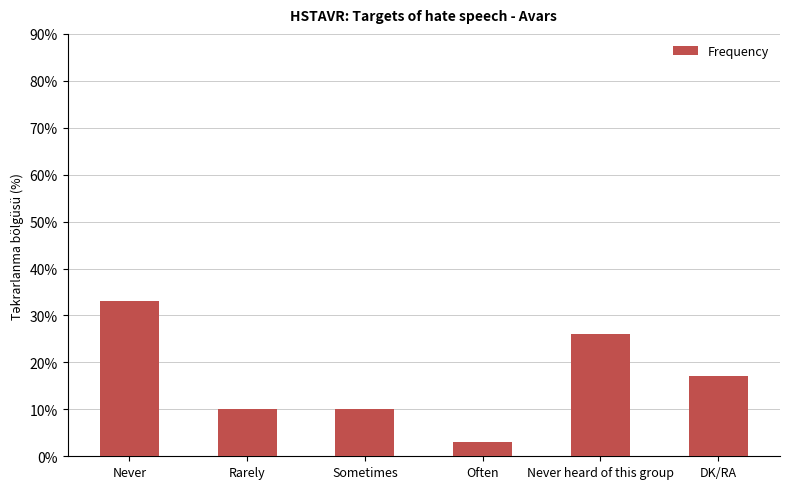

Which category has the highest value across all series?

Never